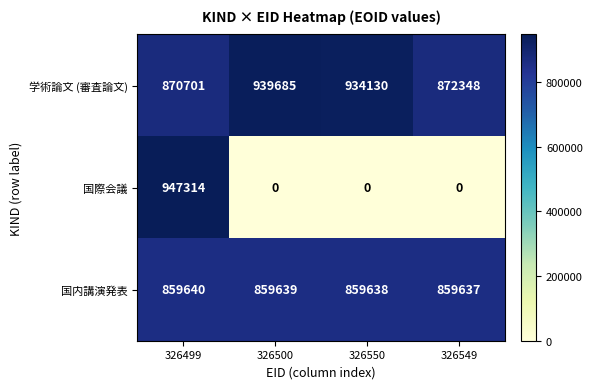

At which category does the chart reach its peak across all series?

326499